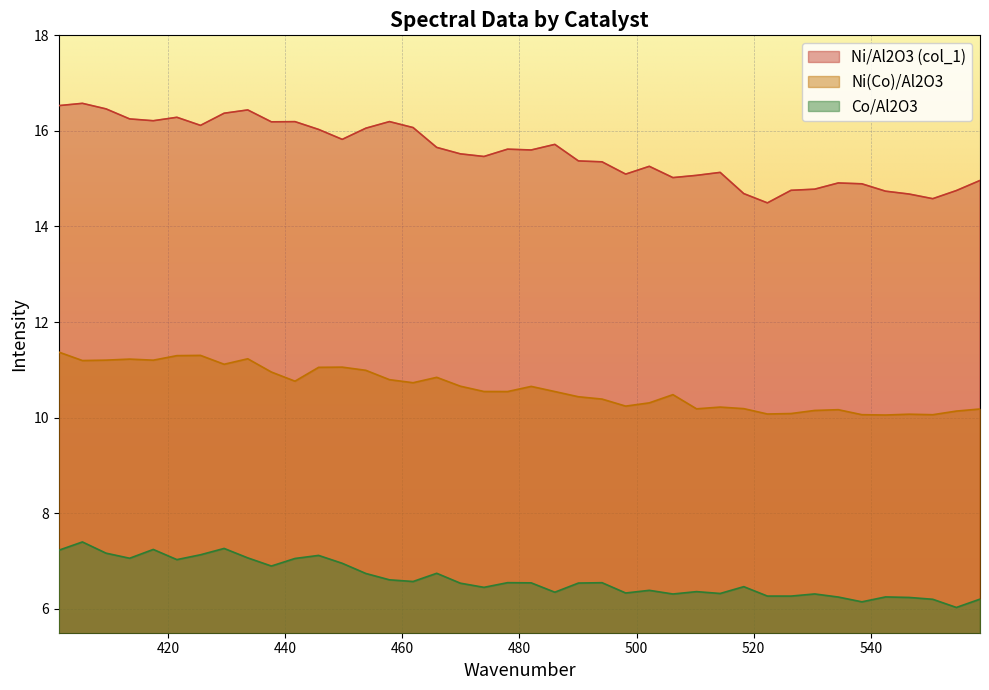

Which series has the widest spread of values?

Ni/Al2O3 (col_1)